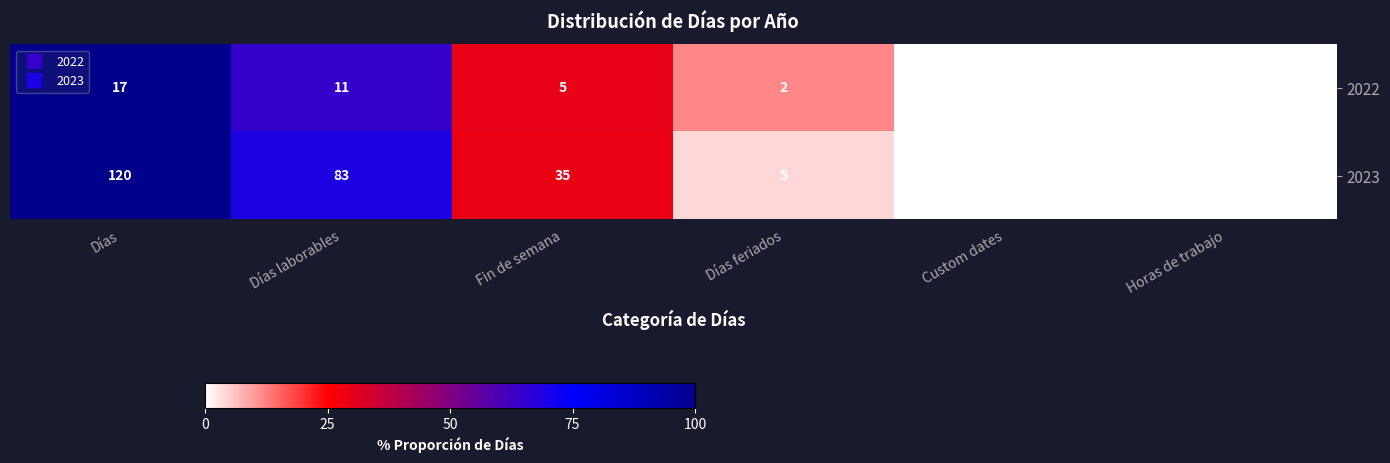

What is the greatest value displayed?

120